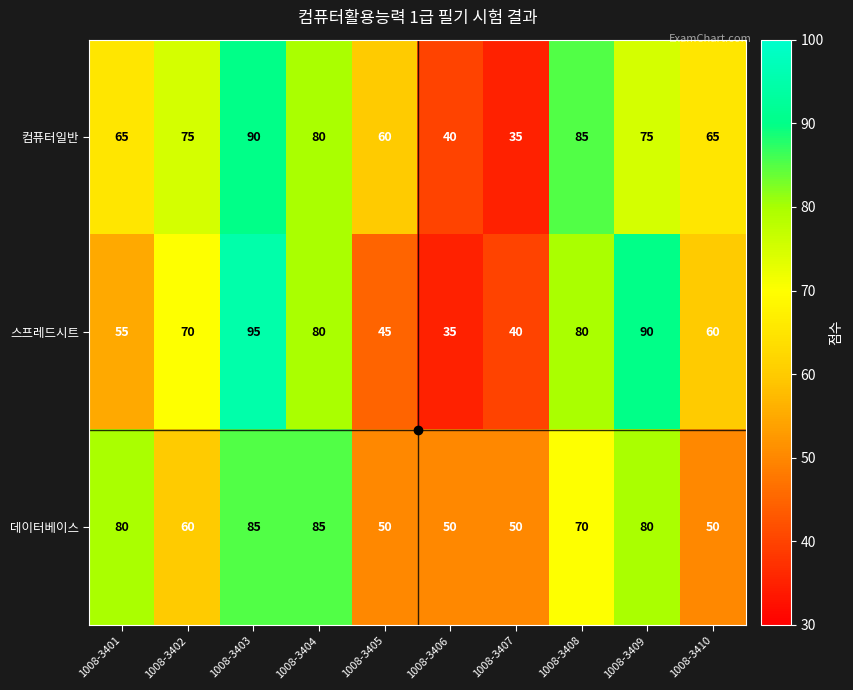

At 1008-3408, list the series in order from largest to smallest.

컴퓨터일반, 스프레드시트, 데이터베이스